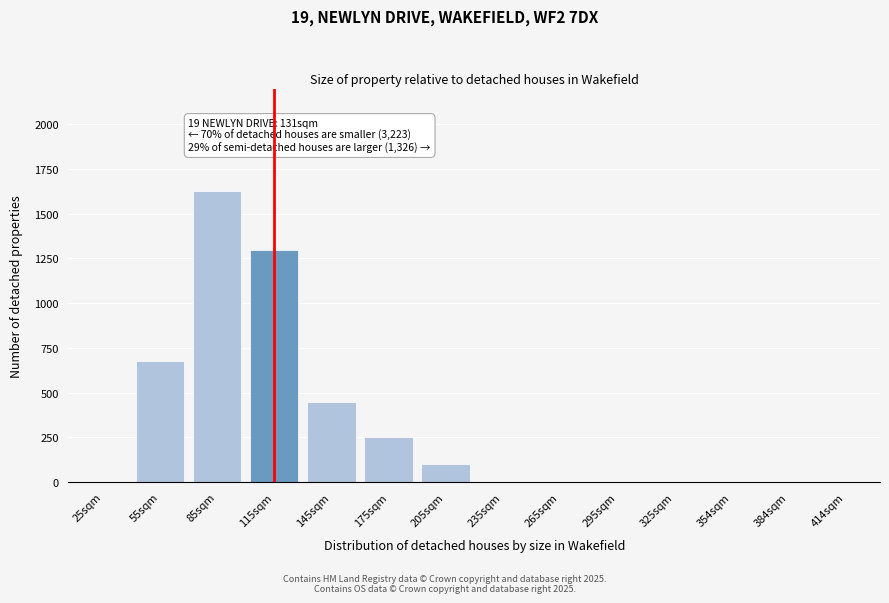

Reading left to right, transcribe all the data shown in this chart.

25sqm=0	55sqm=675	85sqm=1625	115sqm=1300	145sqm=450	175sqm=250	205sqm=100	235sqm=0	265sqm=0	295sqm=0	325sqm=0	354sqm=0	384sqm=0	414sqm=0